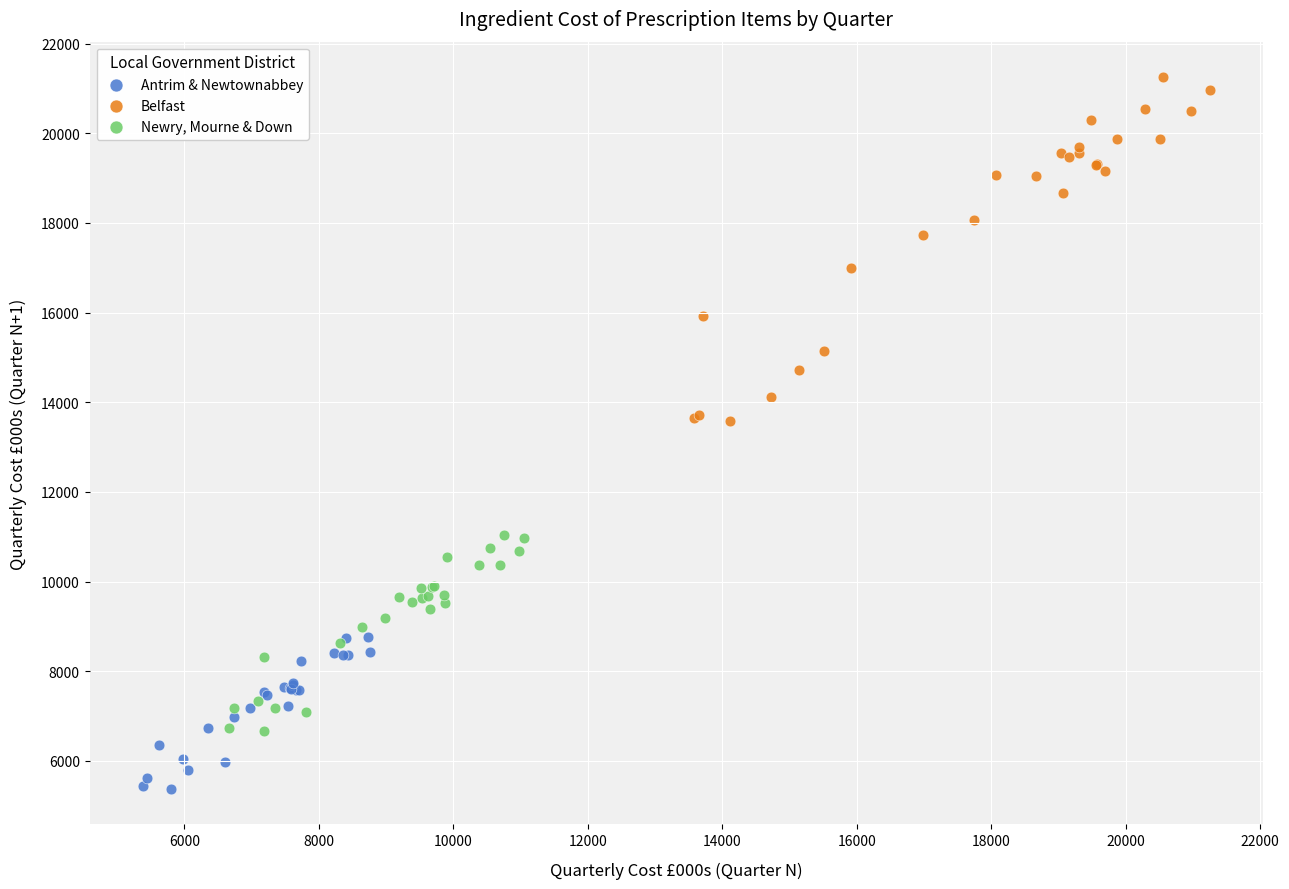

Which series reaches the minimum Y coordinate?

Antrim & Newtownabbey